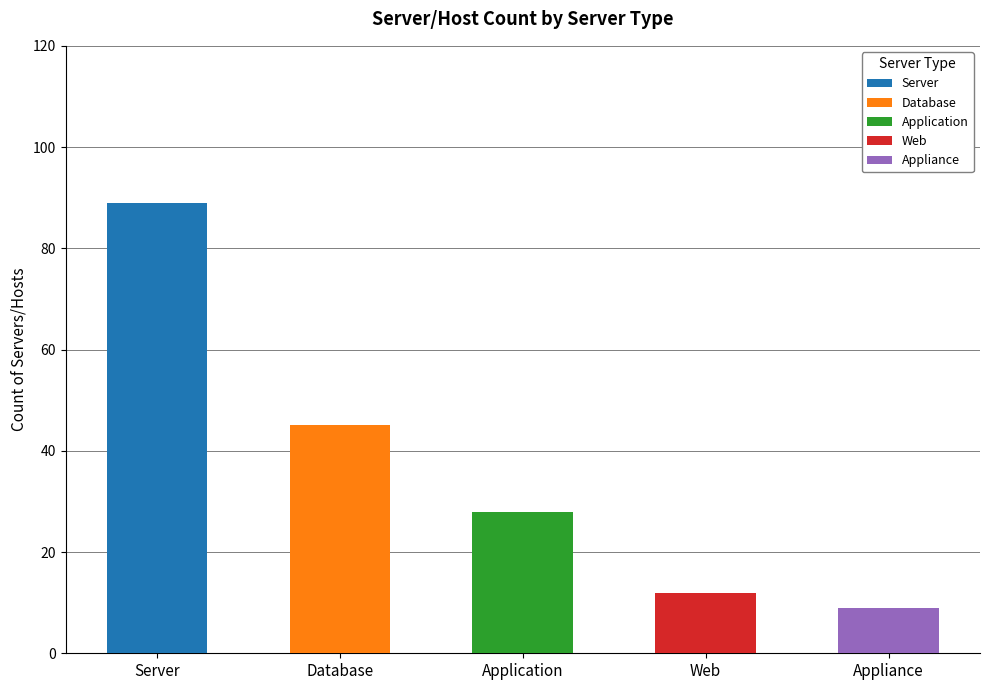

How many categories are shown in the chart?

5